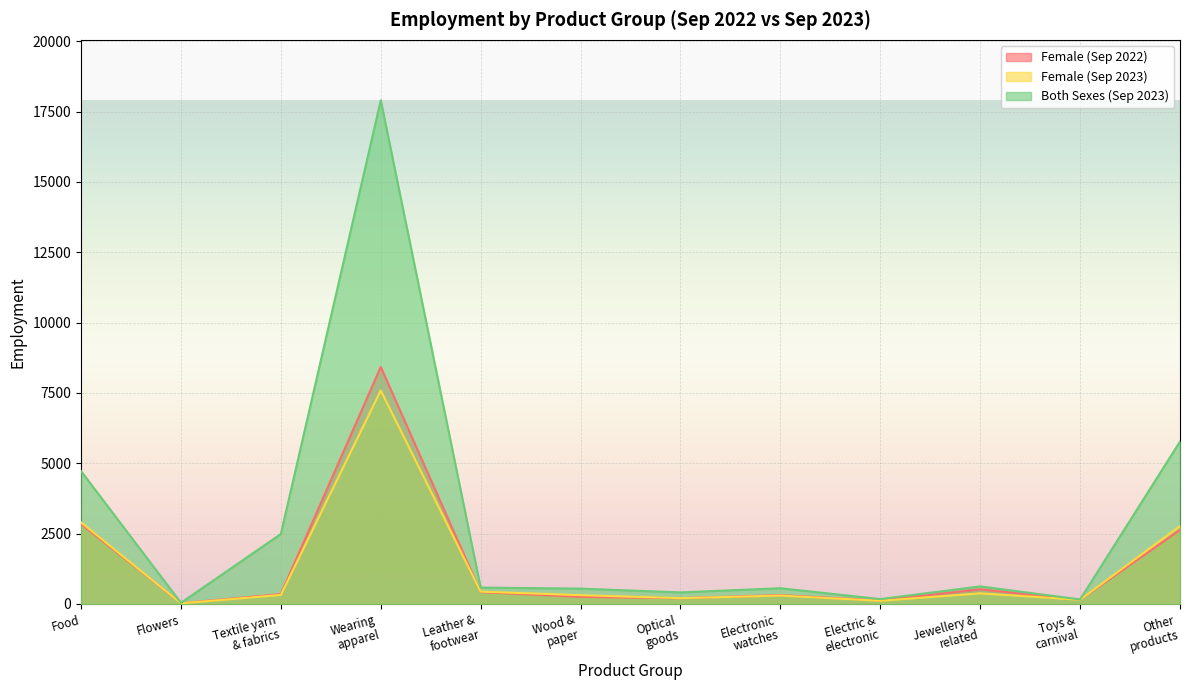

What is the value of the Both Sexes (Sep 2023) point at the 4th from the left?

17901